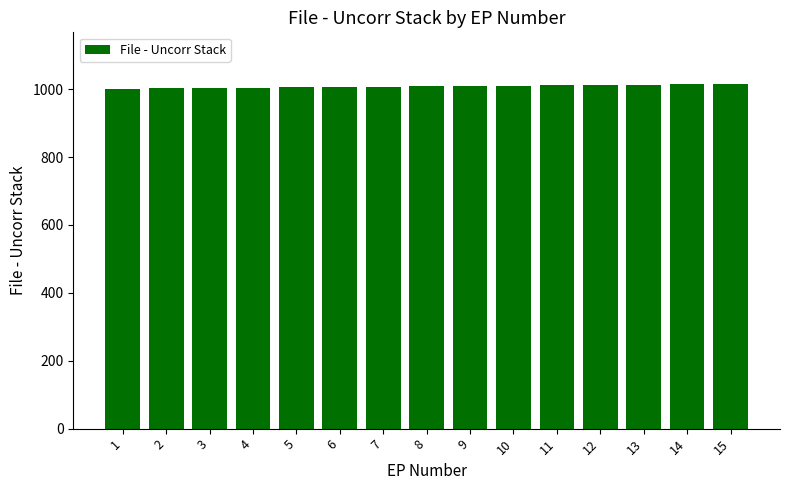

What is the sum of the values at 1 and 12?

2013